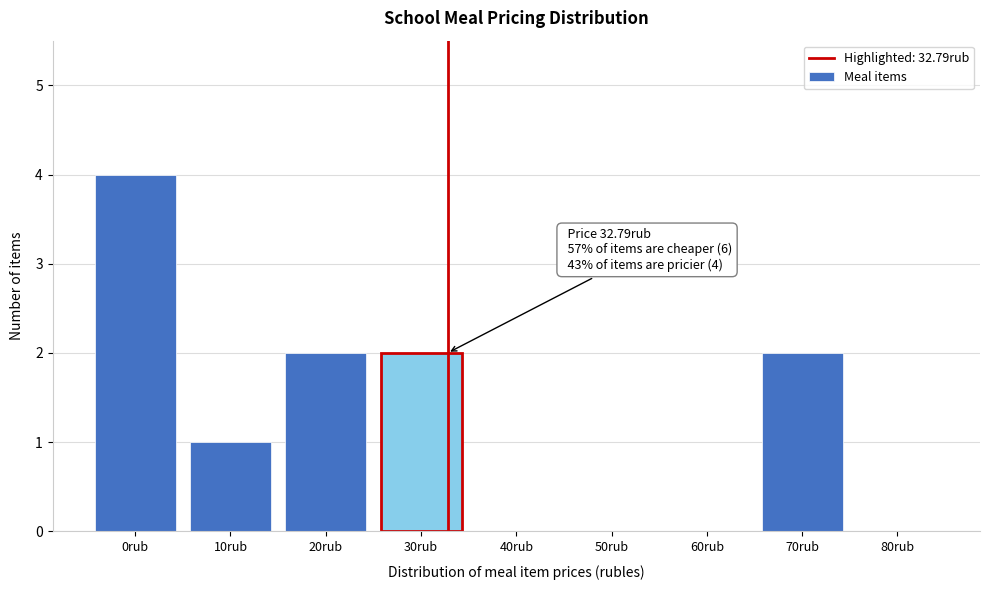

Reading left to right, transcribe all the data shown in this chart.

0rub=4	10rub=1	20rub=2	30rub=2	40rub=0	50rub=0	60rub=0	70rub=2	80rub=0